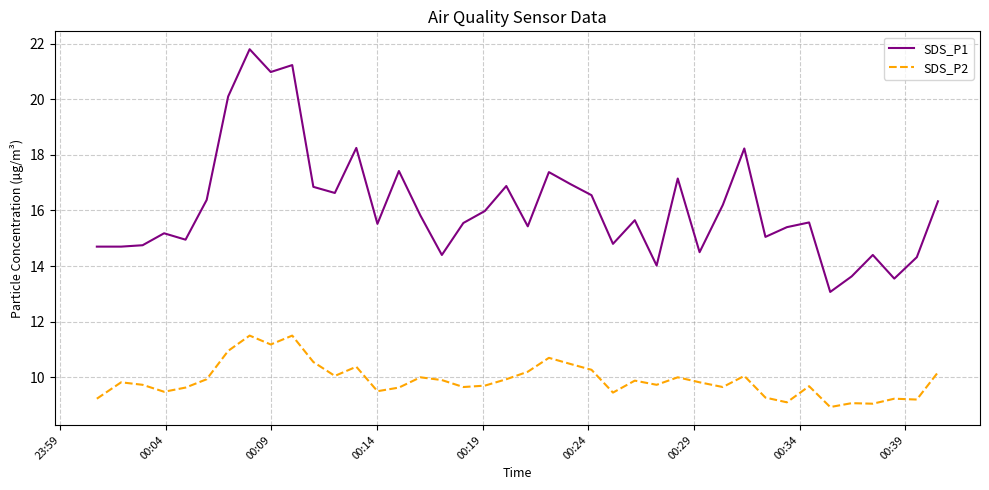

True or false: SDS_P1 and SDS_P2 intersect in this chart.

False